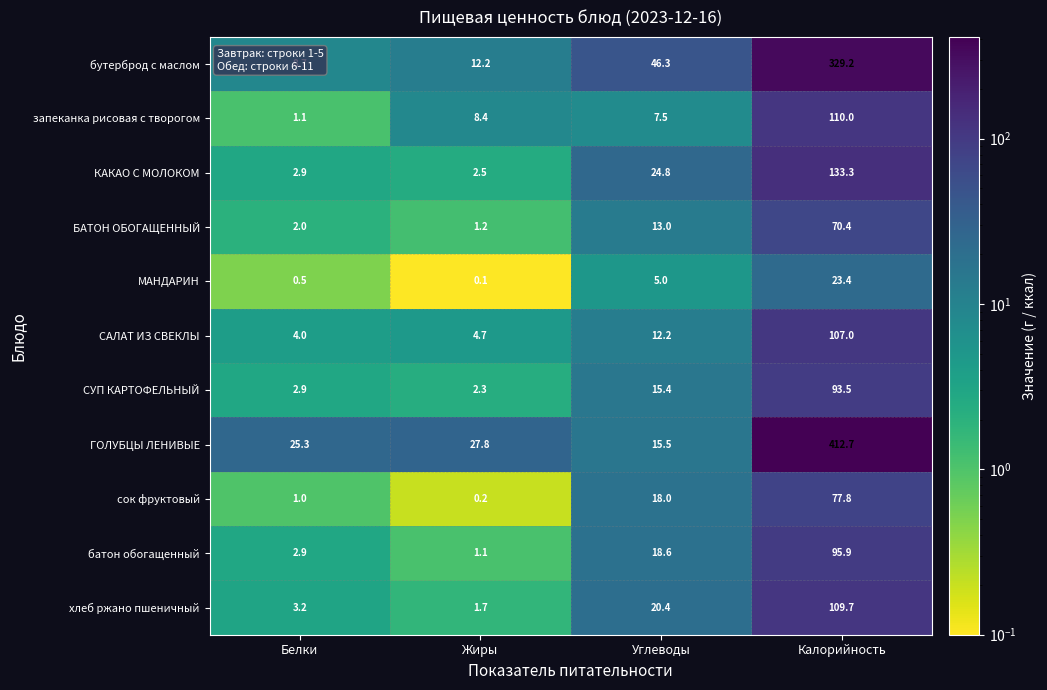

At which category is the sum across all series the highest?

Калорийность